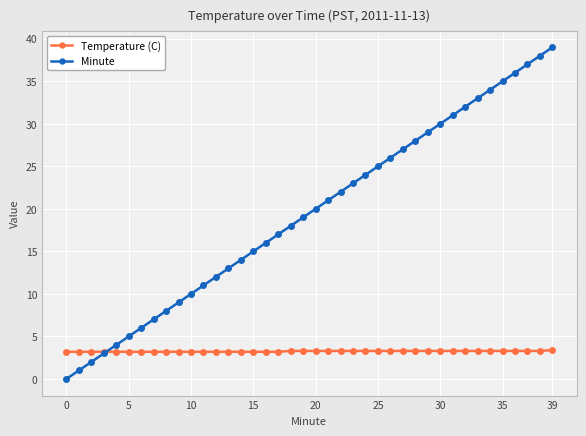

Which series has the widest spread of values?

Minute